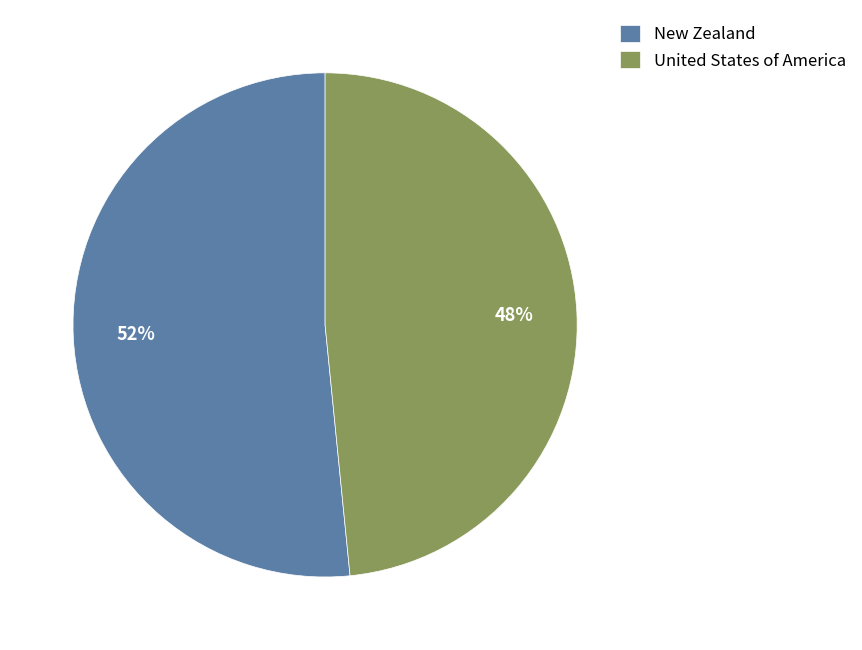

What is the largest slice in the pie chart?

New Zealand